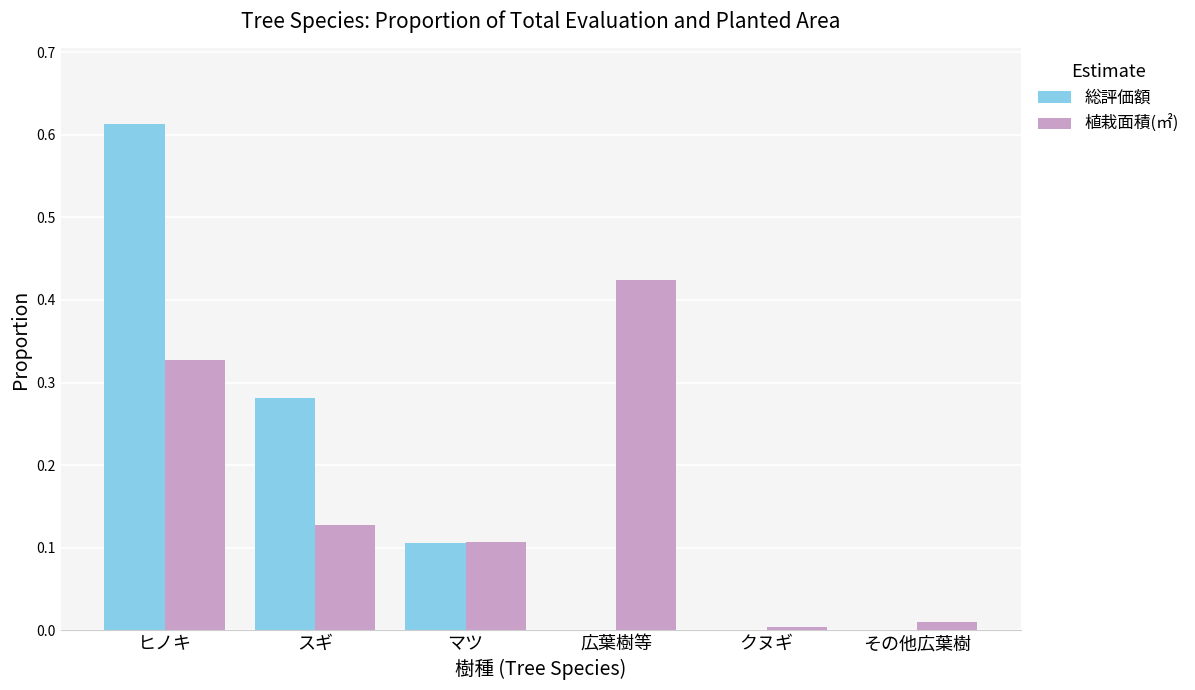

How many distinct data groups are displayed?

2